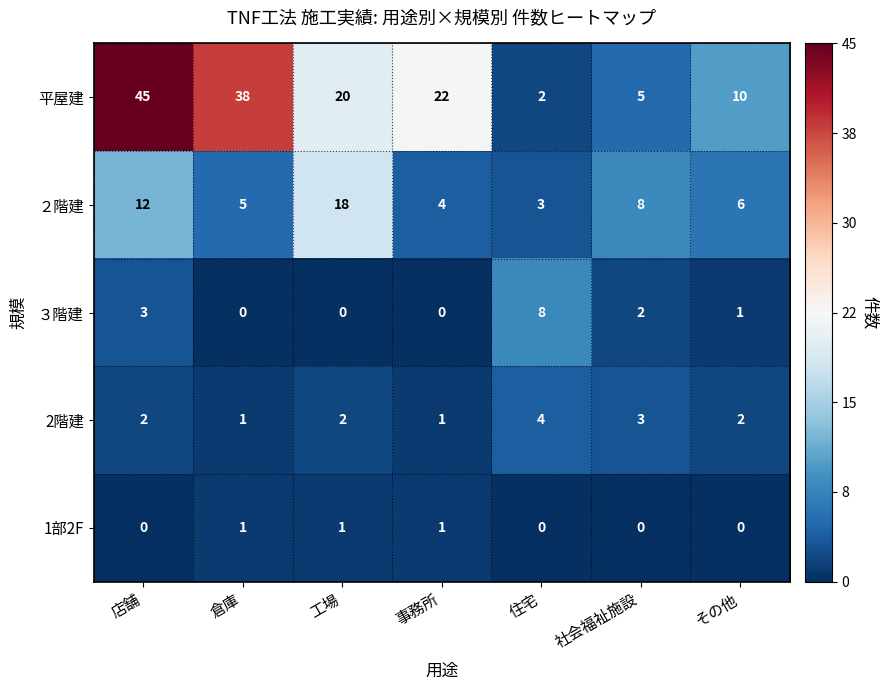

Count the 2階建 values in the range 1 to 3.

6